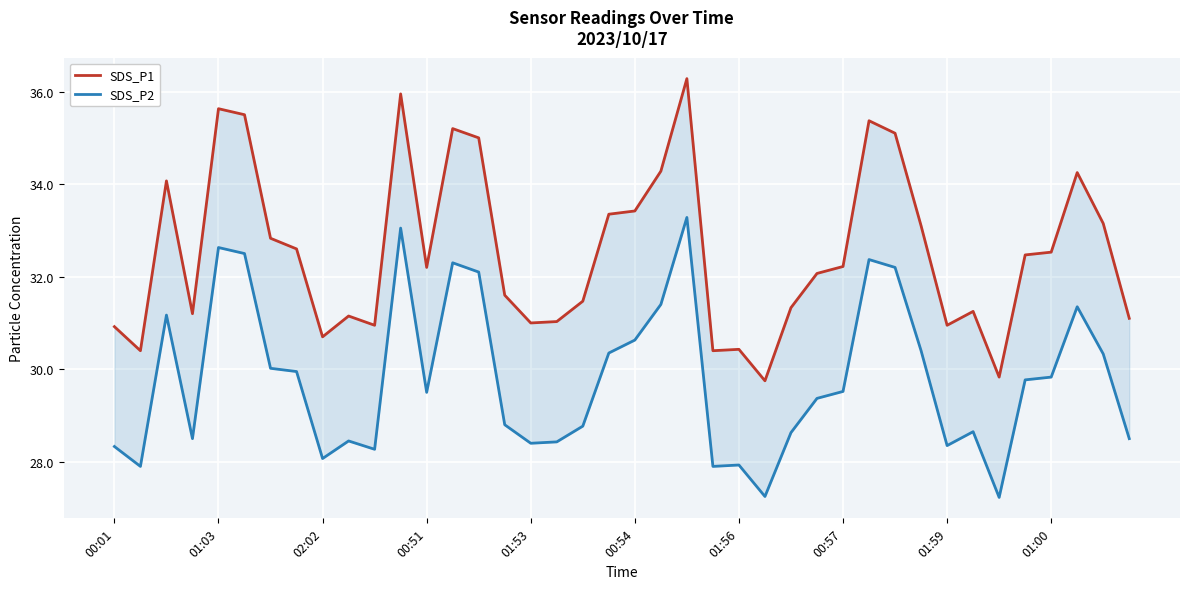

True or false: SDS_P1 and SDS_P2 intersect in this chart.

False